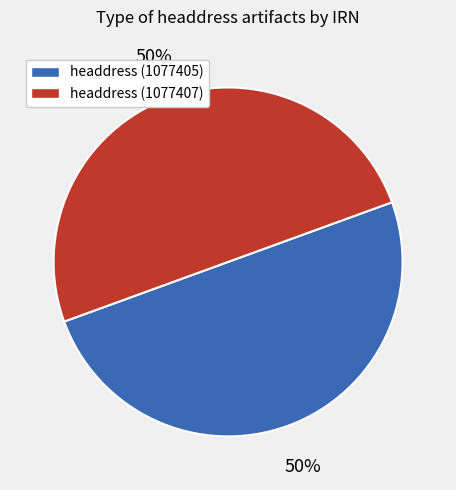

How many segments does this pie chart have?

2